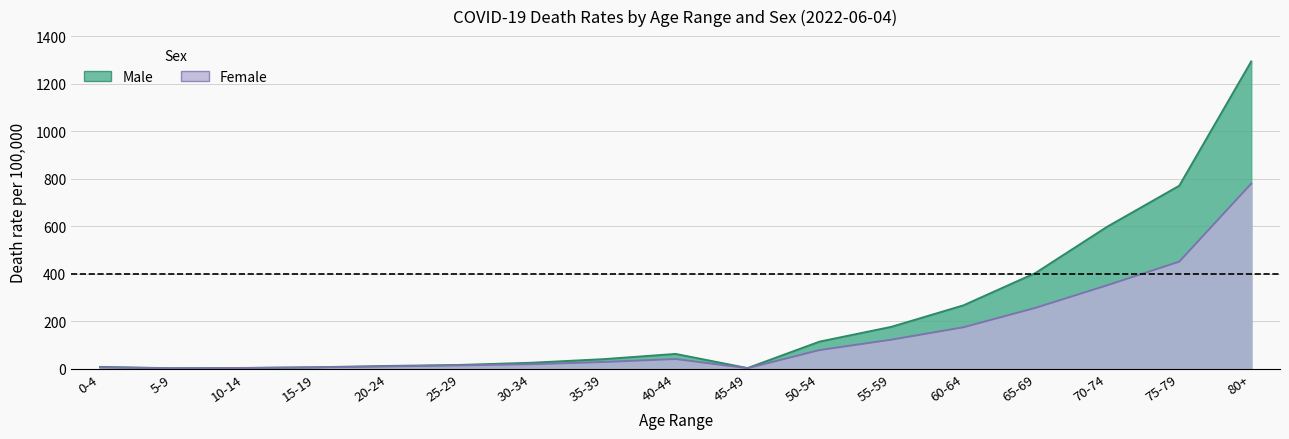

The Male series shows 2.4 at 45-49. True or false?

True